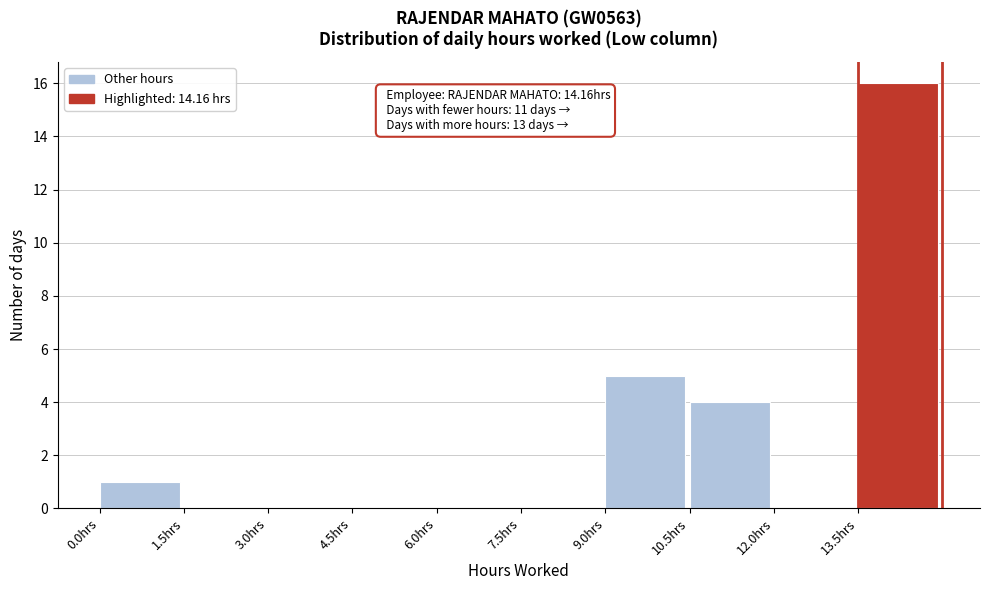

Over which range of the x-axis is the bar tallest?

13.5 to 15.0